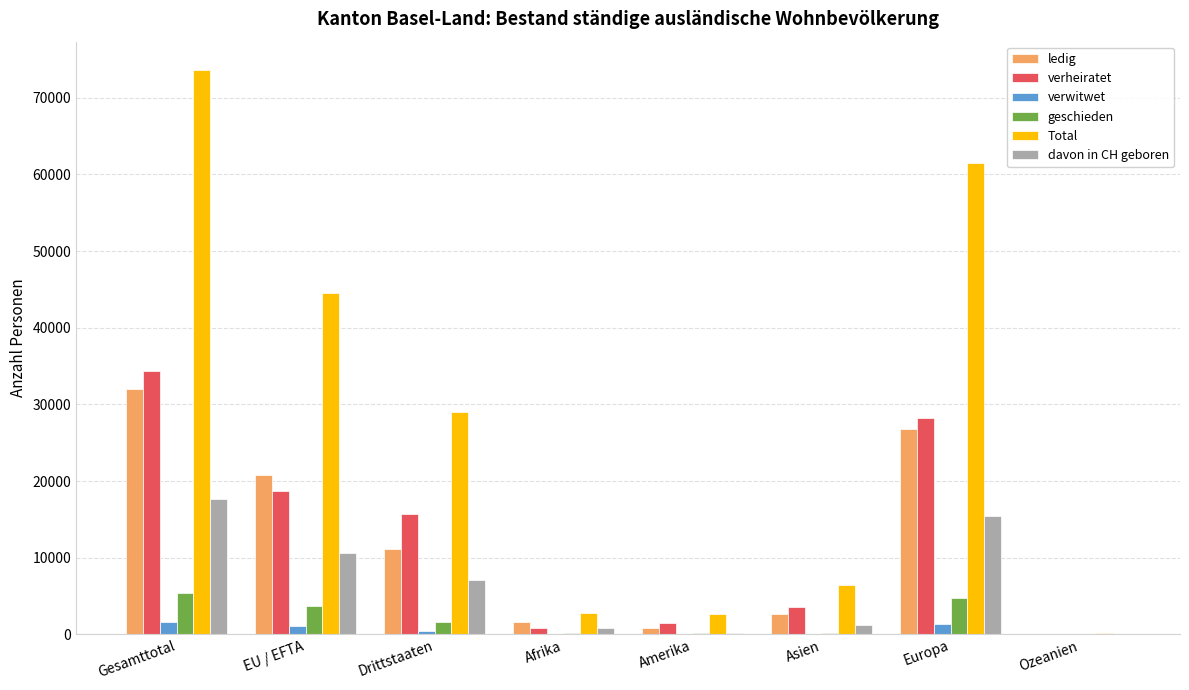

What is the sum of all geschieden values?

16099